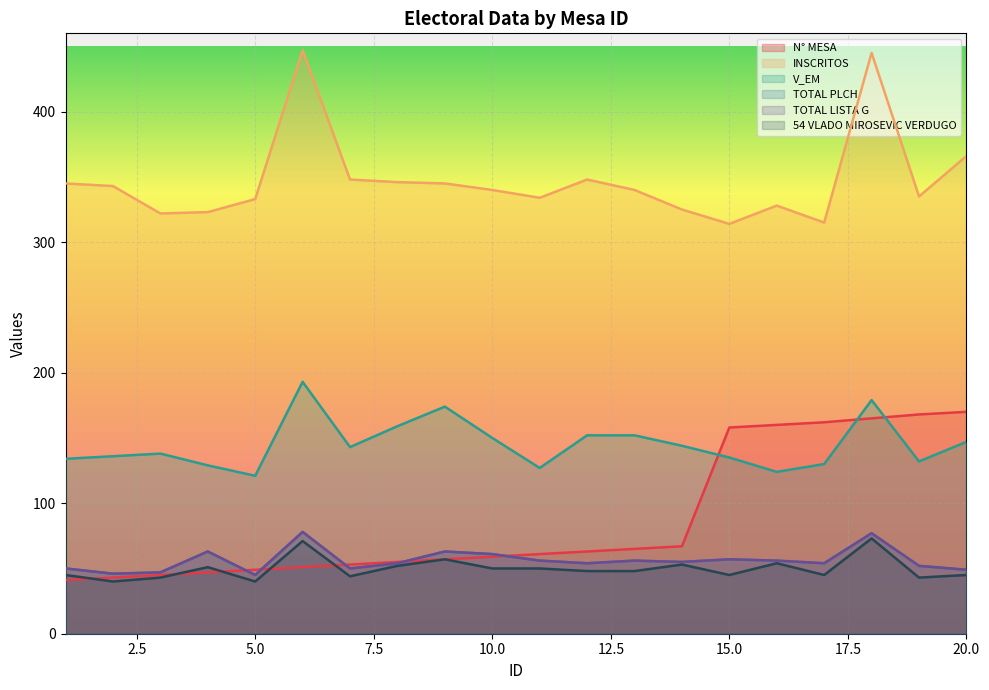

Between 17 and 15, which is larger?

17